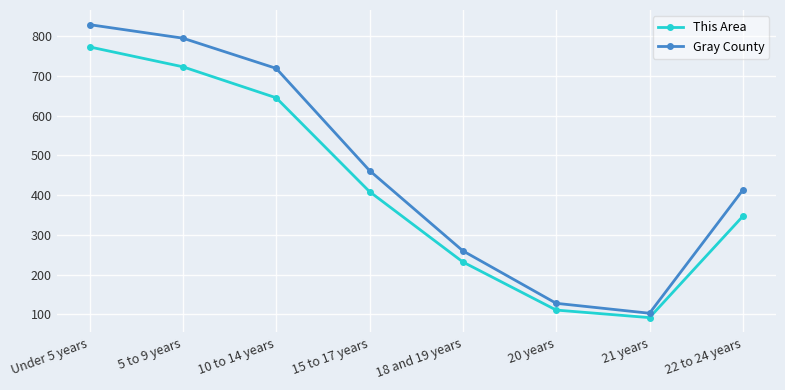

How many lines are shown in the chart?

2